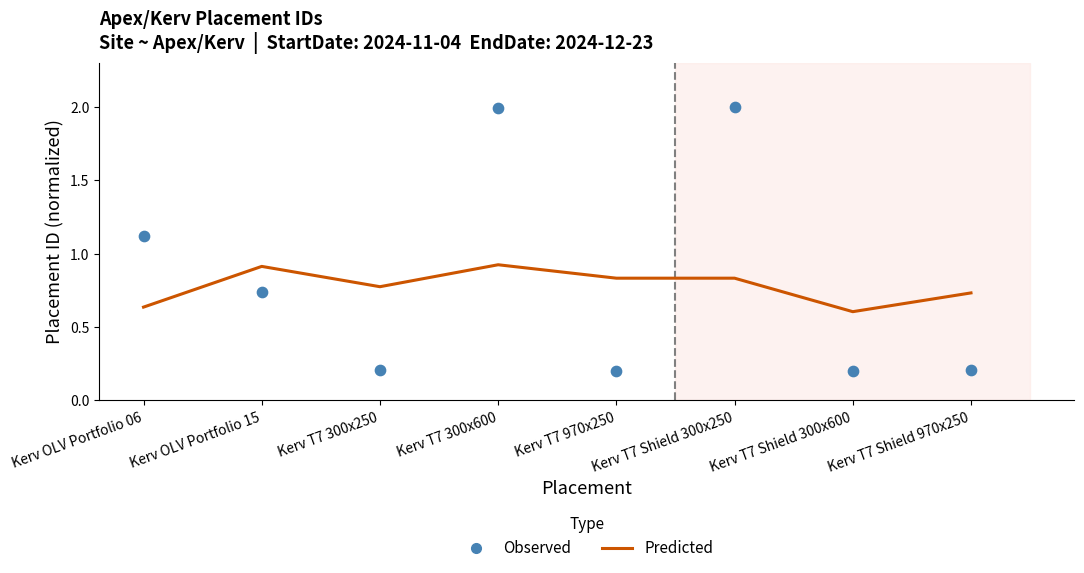

Which series has the largest total across all categories?

Observed